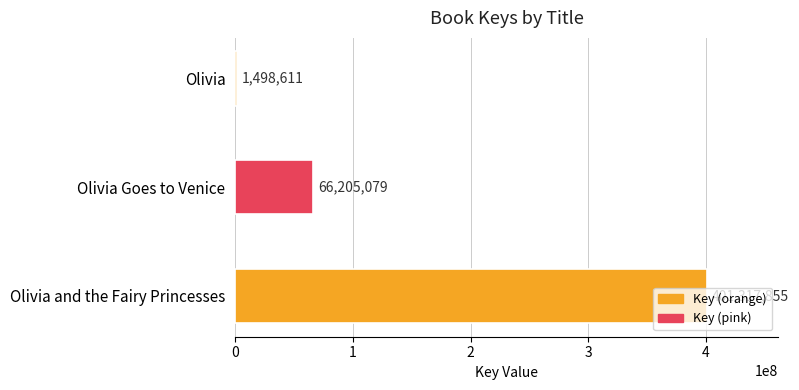

True or false: the data shows 635687791 at Olivia and the Fairy Princesses.

False